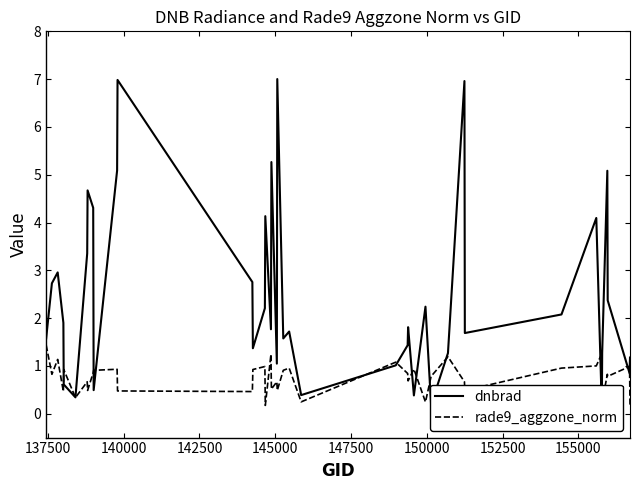

Which series ends up on top after the final intersection of dnbrad and rade9_aggzone_norm?

dnbrad